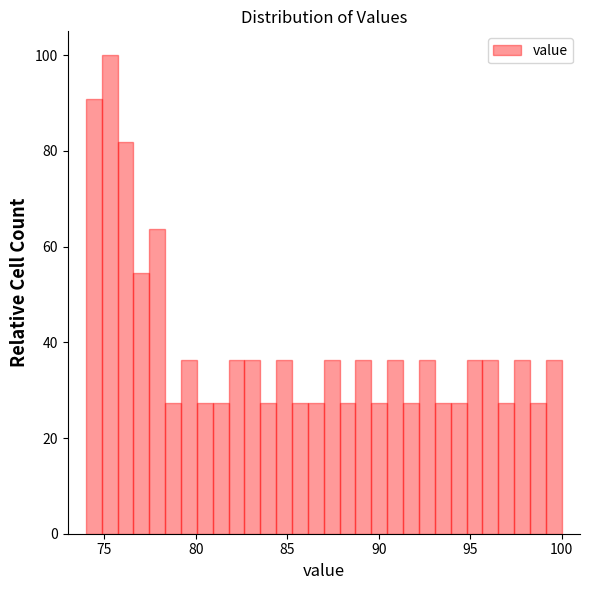

Around what value on the x-axis is the tallest bar? Give the approximate position of its centre, as read against the axis.

75.5